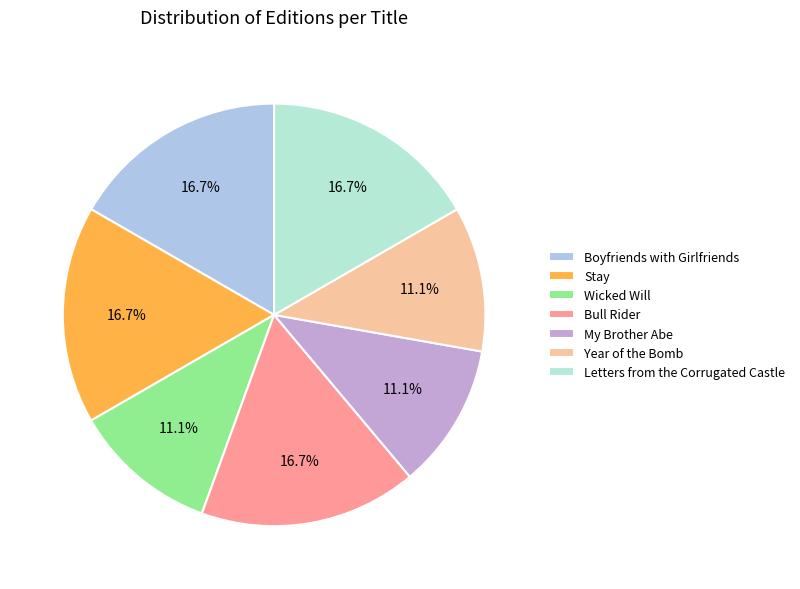

Combined, what portion of the pie is Year of the Bomb and Letters from the Corrugated Castle?

27.8%